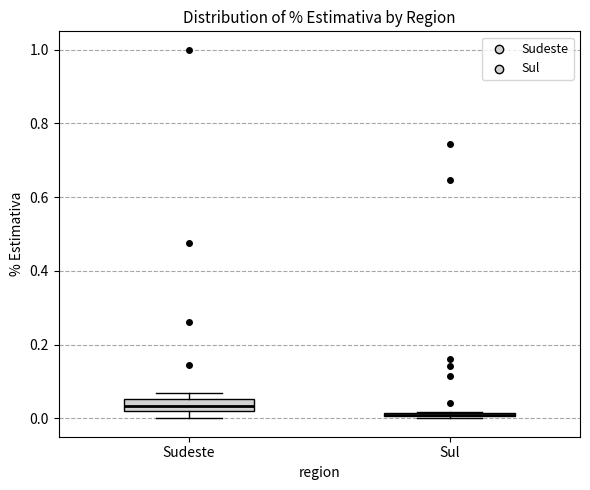

Where is the lower edge of the box for Sul on the y-axis? The values are not printed on the chart, so give them approximately, as read against the axis.

0.00